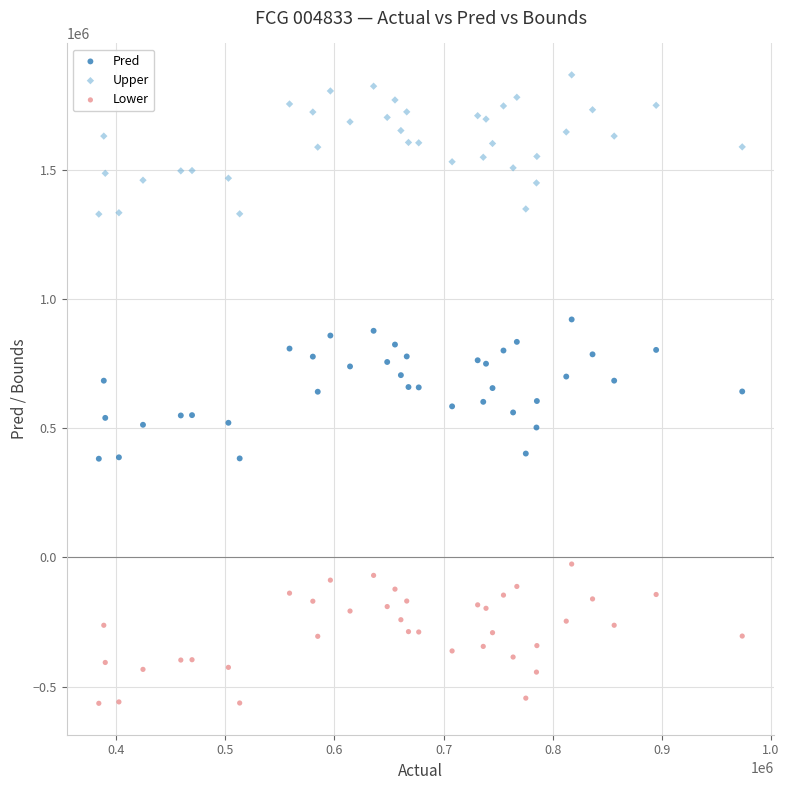

Which series reaches the minimum Y coordinate?

Lower